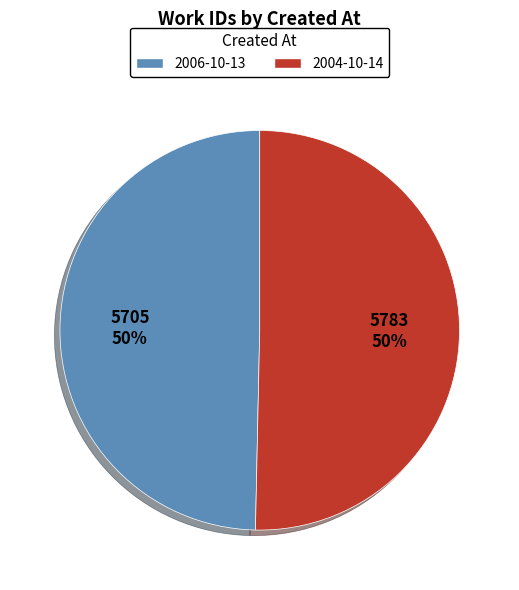

What percentage is the 2004-10-14 slice, to the nearest percent?

50%